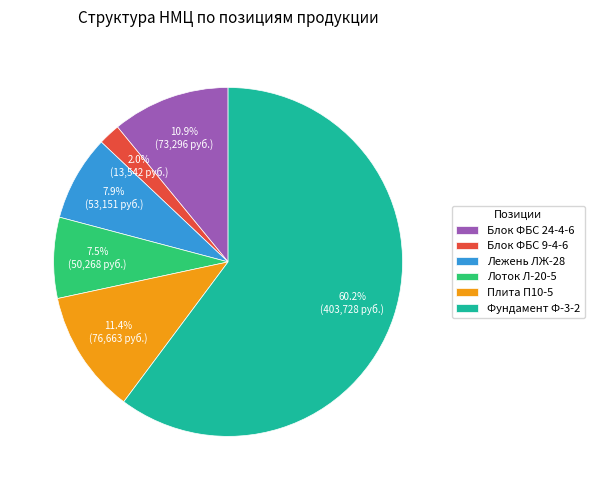

Which slice is the largest?

Фундамент Ф-3-2